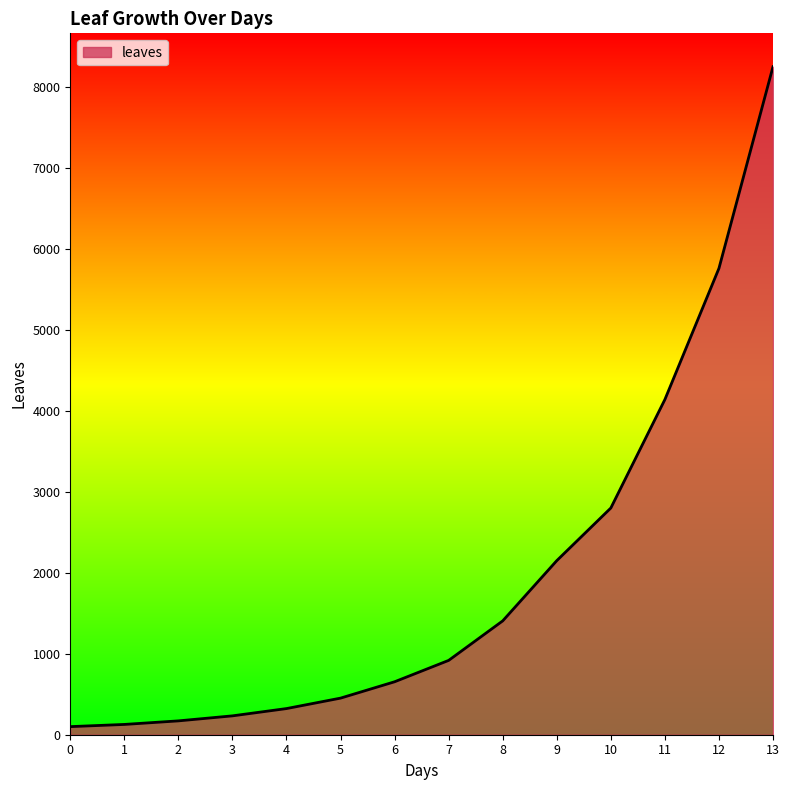

What is the difference between the second highest and minimum values?

5660